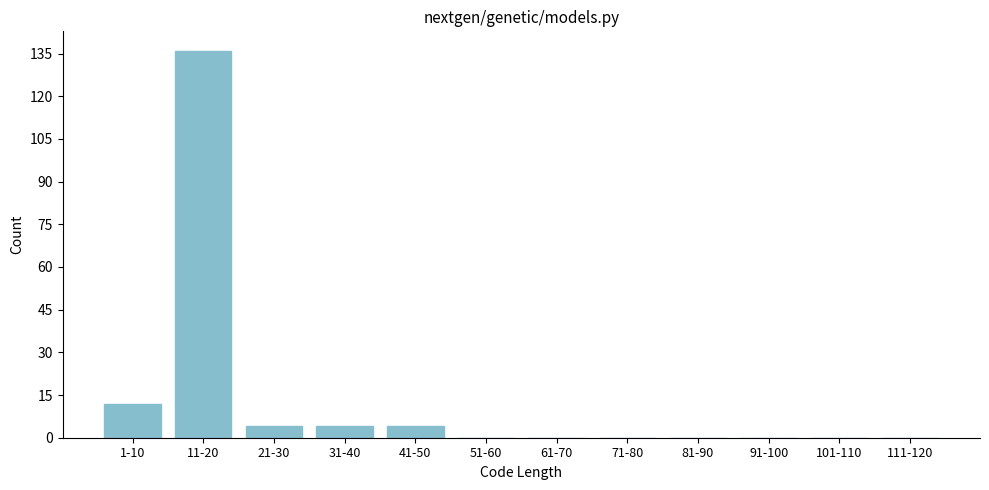

Reading right to left, transcribe all the data shown in this chart.

111-120=0	101-110=0	91-100=0	81-90=0	71-80=0	61-70=0	51-60=0	41-50=4	31-40=4	21-30=4	11-20=136	1-10=12